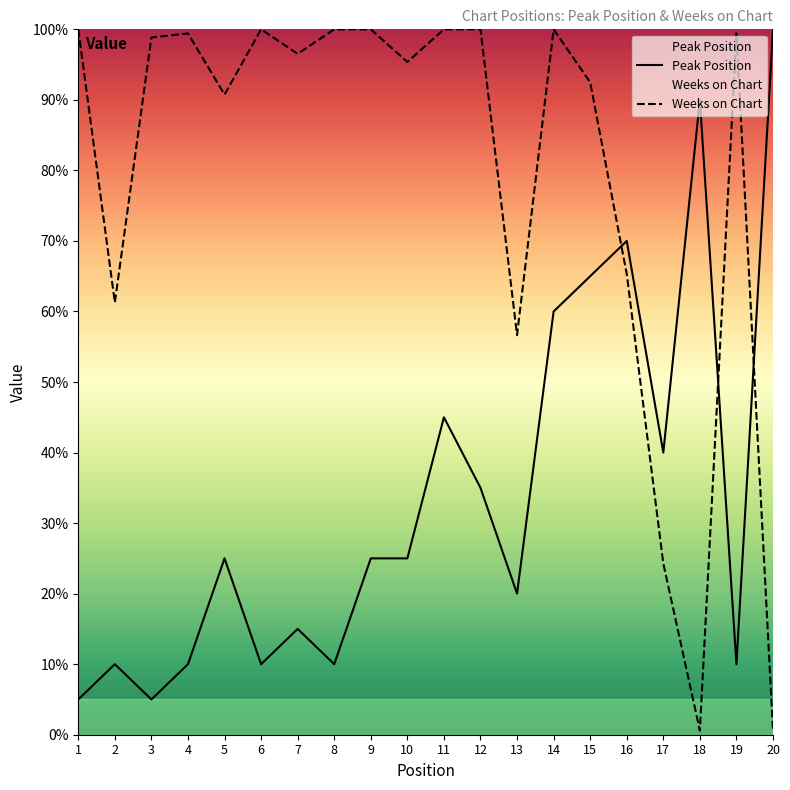

At which label does Peak Position first exceed 25?

11